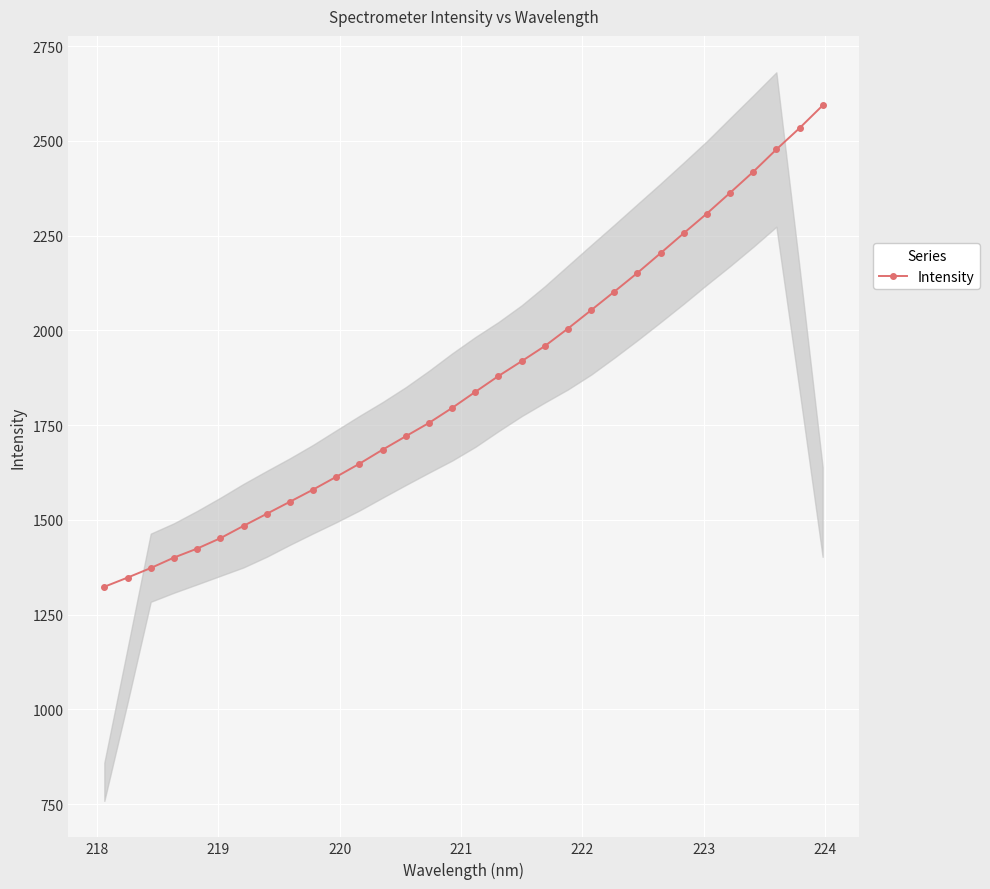

What is the maximum value for Intensity?

2593.4